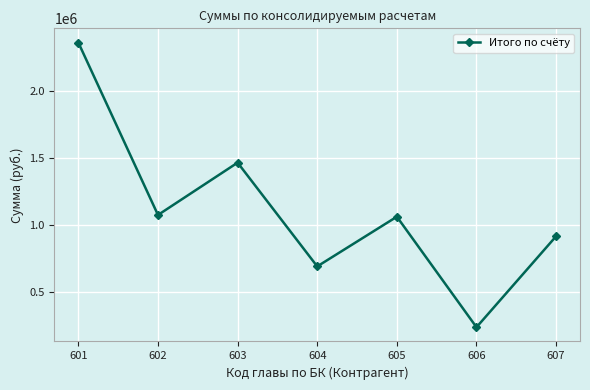

Reading left to right, transcribe all the data shown in this chart.

2357391.4	1076047.9	1464952.8	693839.6	1063203.8	241878.5	917908.0